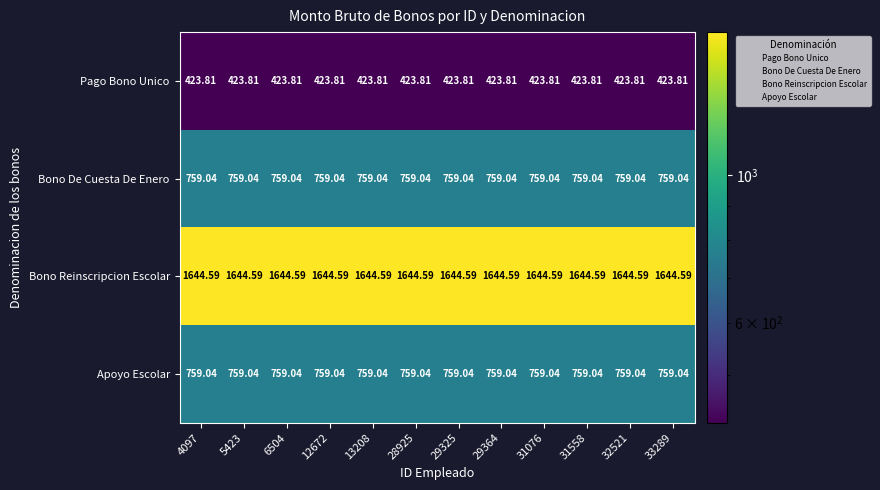

Is the value of Bono Reinscripcion Escolar at 28925 greater than the value of Pago Bono Unico at 12672?

Yes